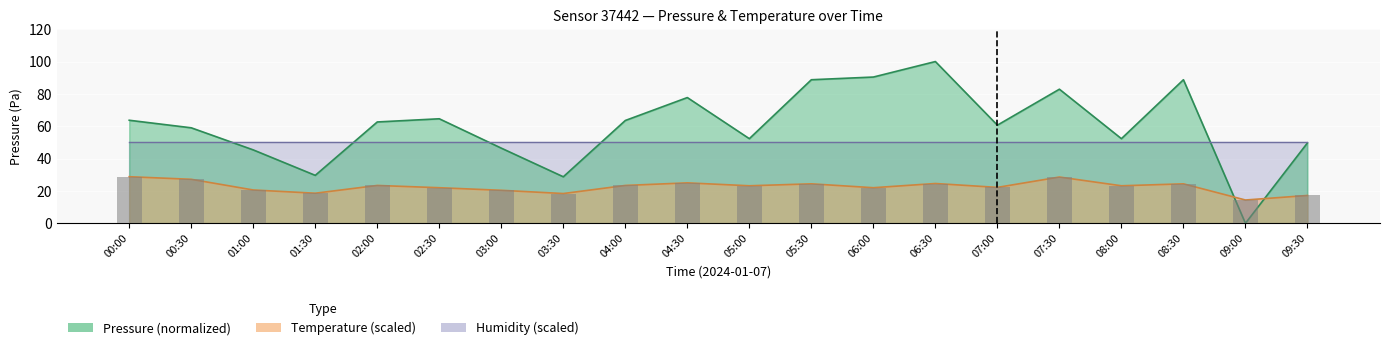

What is the approximate value of temperature at 02:30?

22.0